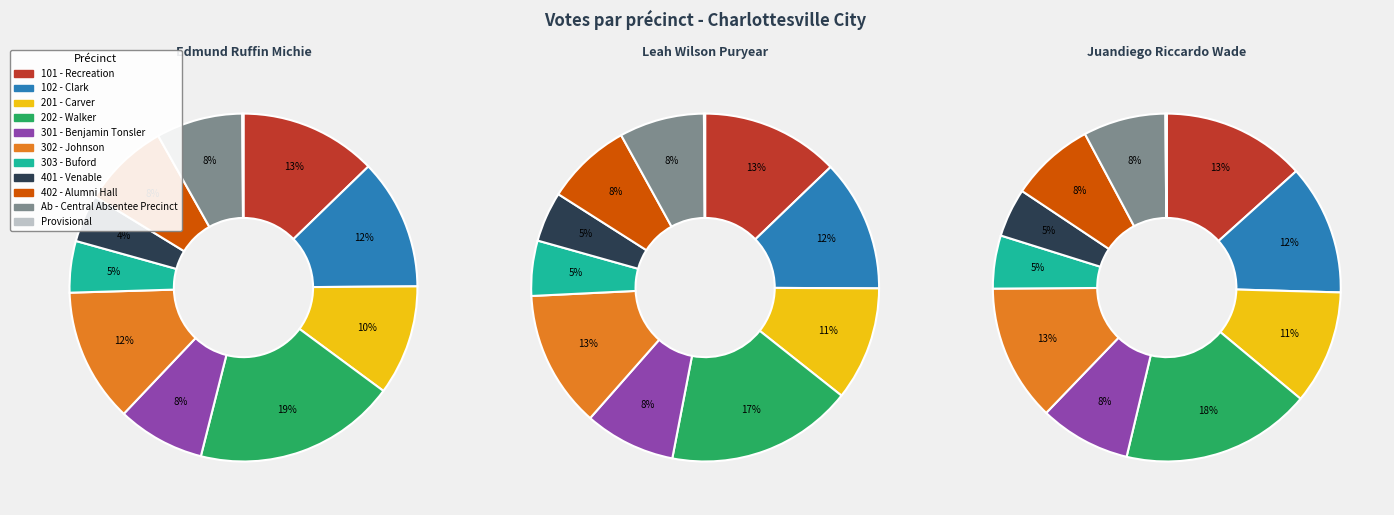

The 402 - Alumni Hall slice represents 8% of the pie. True or false?

True